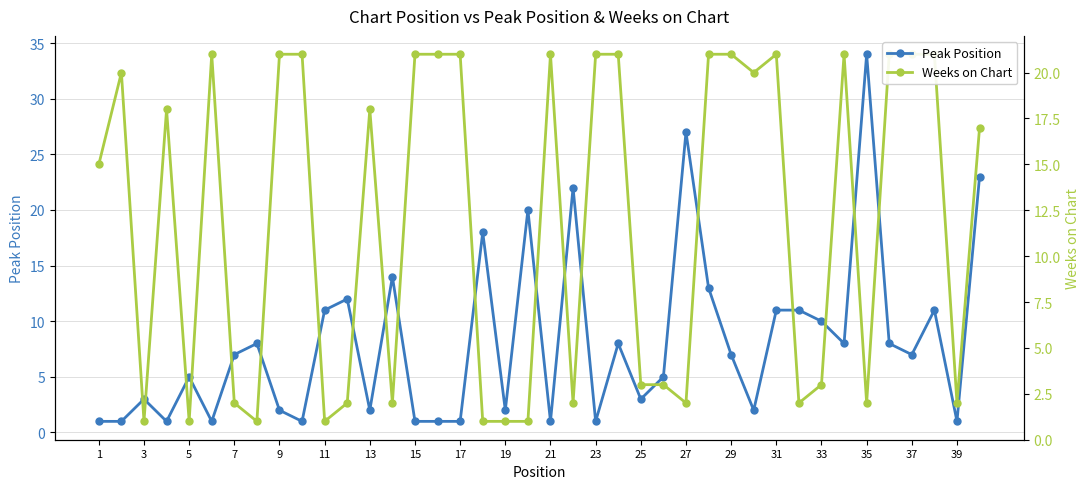

What is the lowest value of the Peak Position series?

1